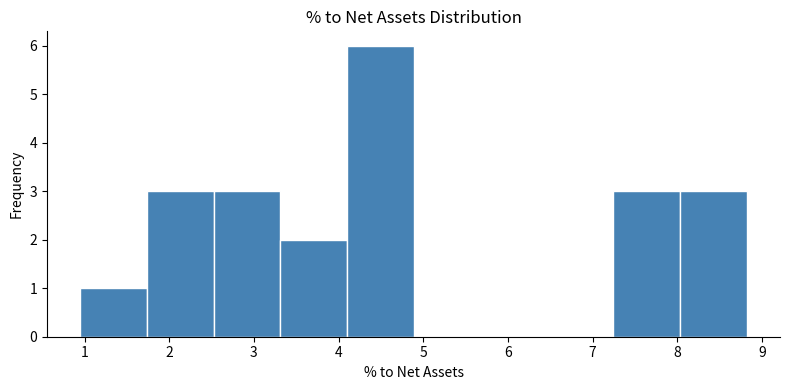

How tall is the bar that spans 3.3 to 4.1 on the x-axis? Neither the bar edges nor the heights are printed on the chart, so give them approximately, as read against the axes.

2